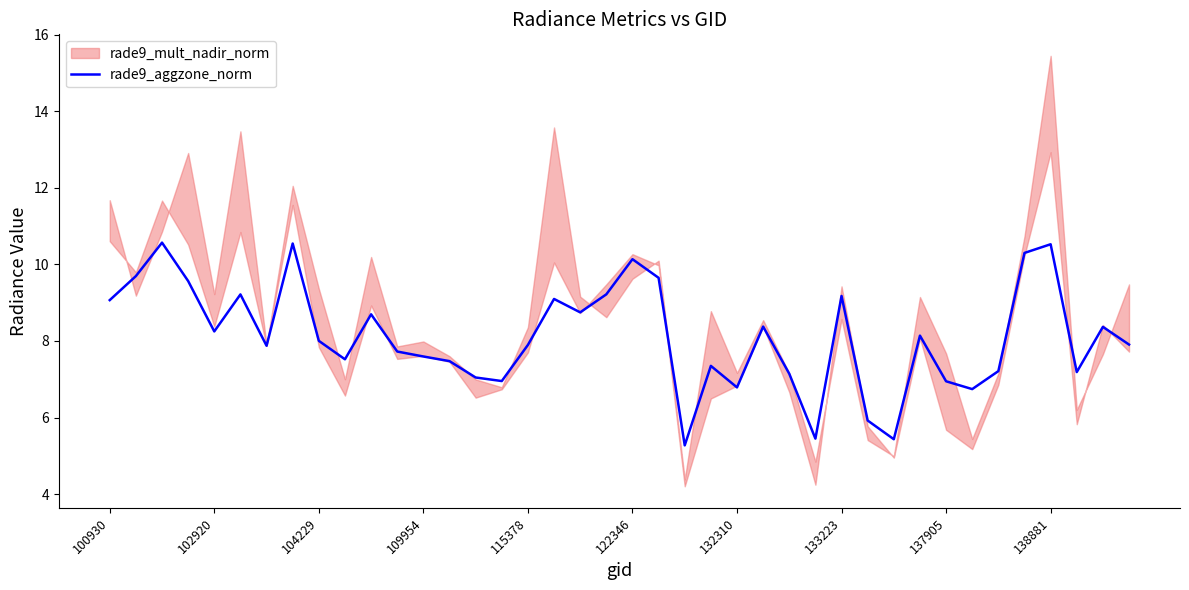

Does the chart have visible grid lines?

No